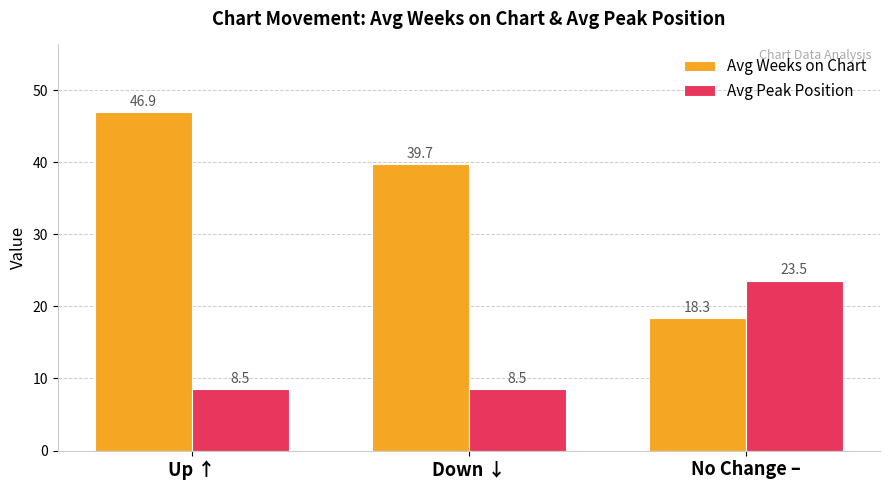

List the labels in order of Avg Weeks on Chart value, smallest first.

No Change –, Down ↓, Up ↑